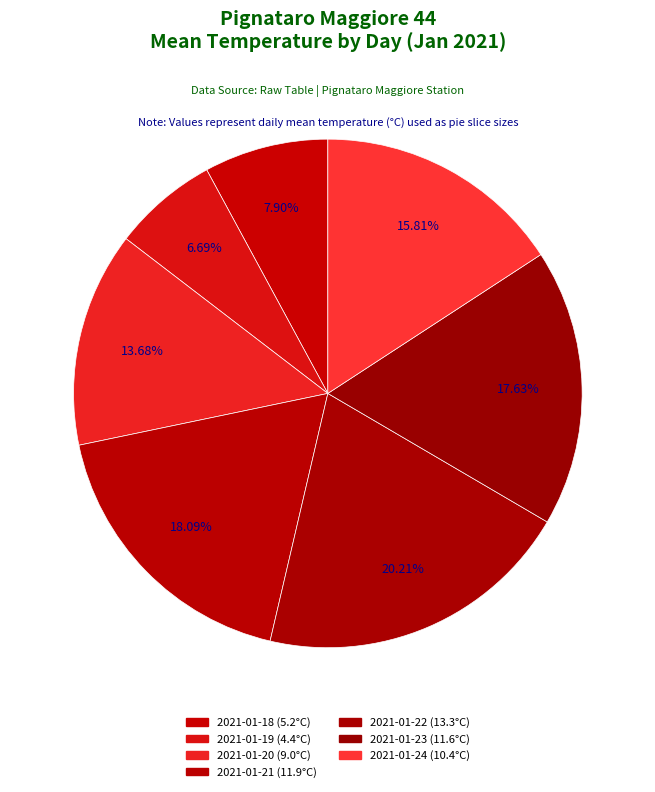

Is there a majority slice in this chart?

No